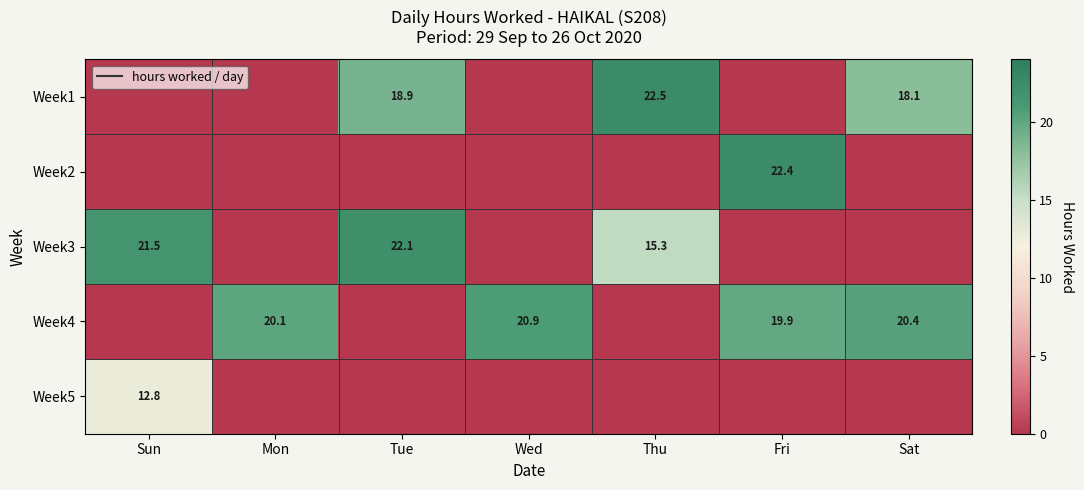

At which category does the chart reach its peak across all series?

Thu